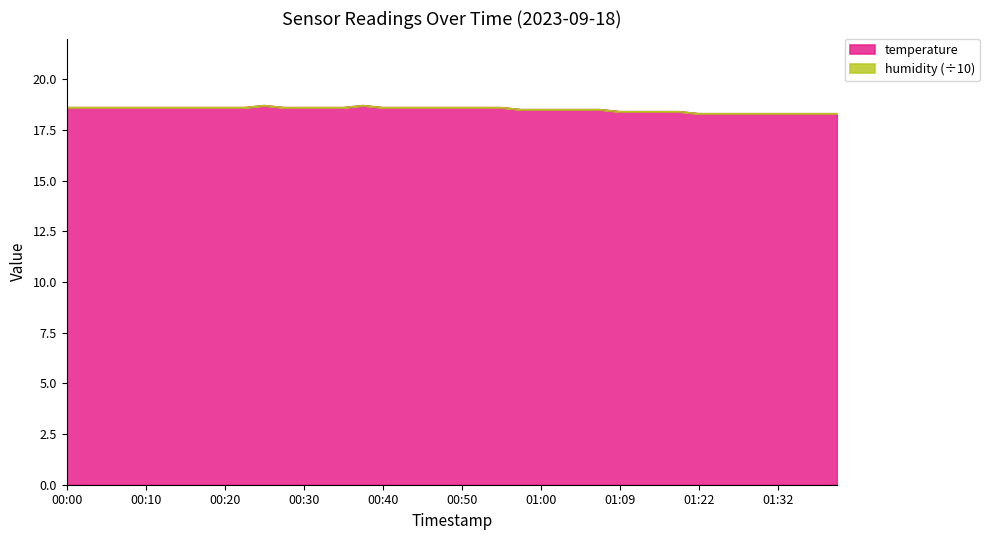

Does the chart have visible grid lines?

No